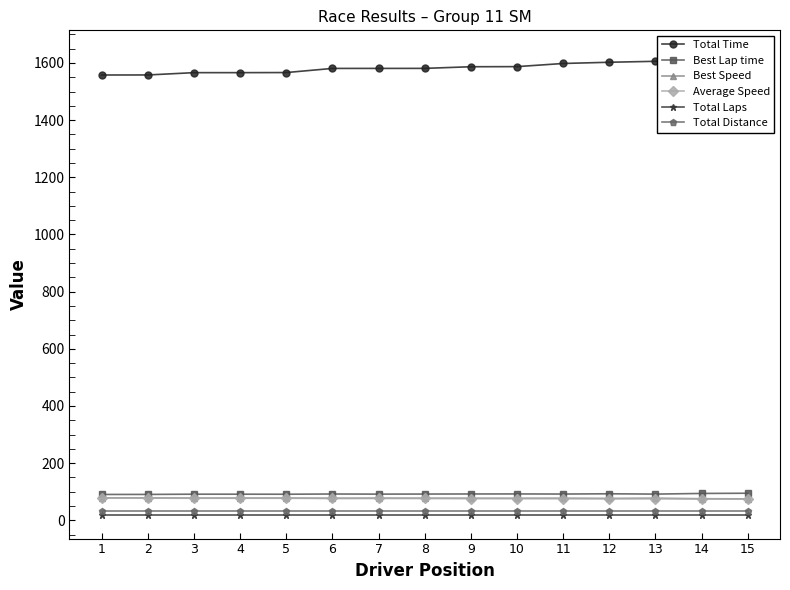

Reading left to right, what are all the values shown in this chart?

Total Time: 1=1557.9	2=1558.0	3=1566.1	4=1566.1	5=1566.4	6=1580.9	7=1580.9	8=1581.0	9=1586.8	10=1587.2	11=1598.2	12=1602.4	13=1605.8	14=1620.3	15=1633.3
Best Lap time: 1=90.6	2=90.7	3=91.5	4=91.4	5=91.3	6=92.1	7=91.7	8=92.0	9=92.3	10=92.4	11=92.0	12=92.9	13=91.8	14=94.1	15=94.8
Best Speed: 1=78.6	2=78.5	3=77.8	4=77.8	5=77.9	6=77.3	7=77.6	8=77.4	9=77.1	10=77.1	11=77.4	12=76.6	13=77.5	14=75.7	15=75.1
Average Speed: 1=77.7	2=77.7	3=77.3	4=77.3	5=77.2	6=76.5	7=76.5	8=76.5	9=76.2	10=76.2	11=75.7	12=75.5	13=75.3	14=74.7	15=74.1
Total Laps: 1=17.0	2=17.0	3=17.0	4=17.0	5=17.0	6=17.0	7=17.0	8=17.0	9=17.0	10=17.0	11=17.0	12=17.0	13=17.0	14=17.0	15=17.0
Total Distance: 1=33.6	2=33.6	3=33.6	4=33.6	5=33.6	6=33.6	7=33.6	8=33.6	9=33.6	10=33.6	11=33.6	12=33.6	13=33.6	14=33.6	15=33.6